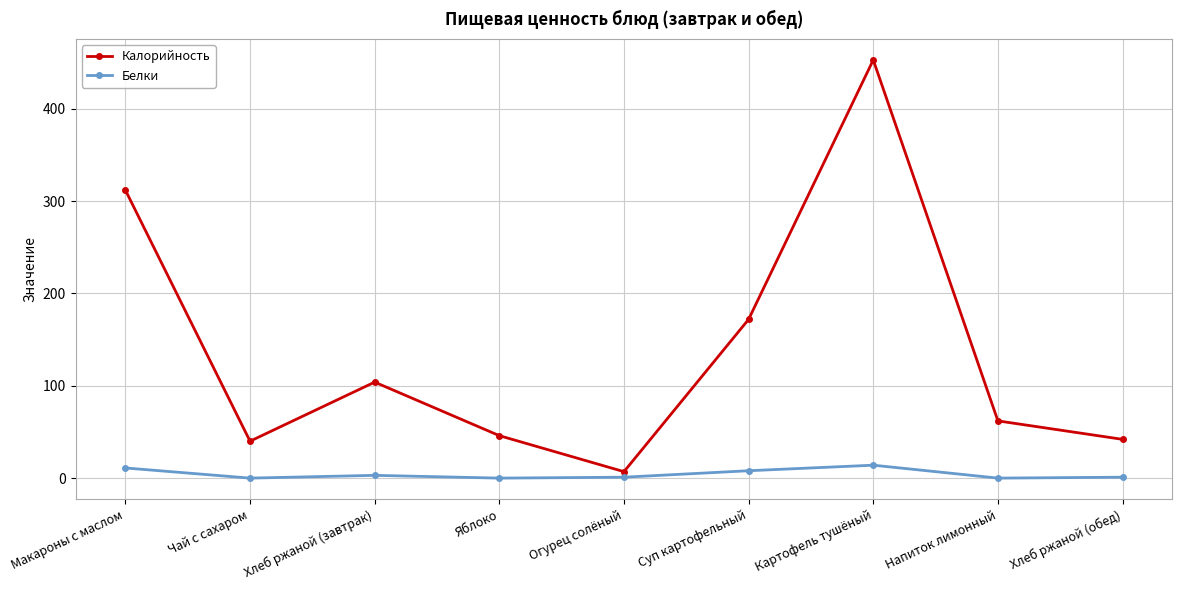

What is the label of the 7th point from the left?

Картофель тушёный